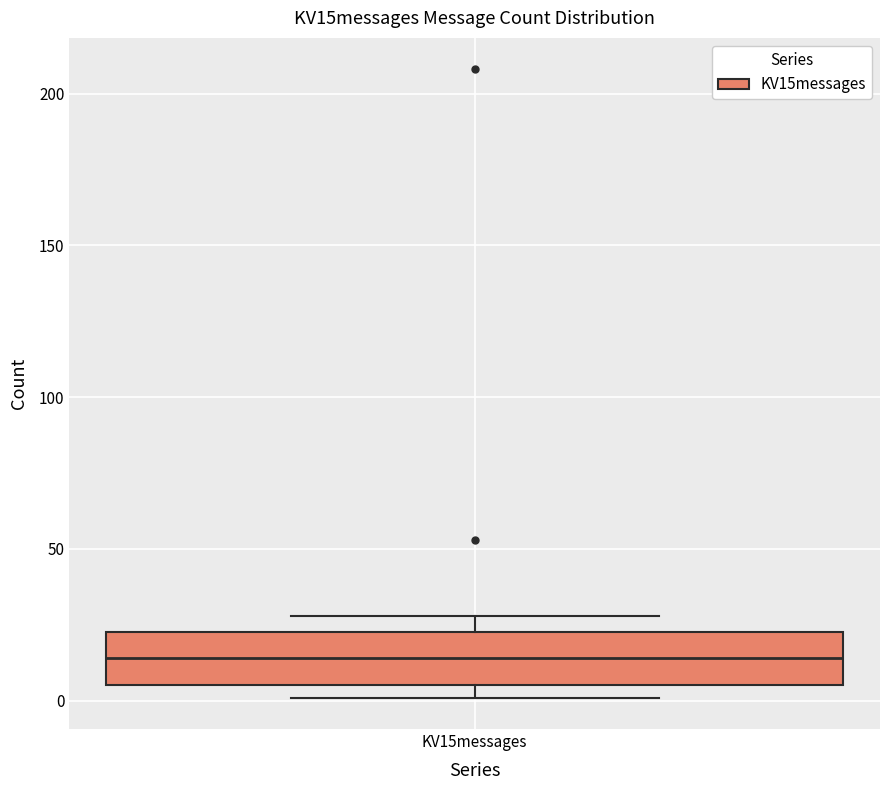

Read this box plot against the y-axis: the position of the median line, the range covered by the box, and the ends of both whiskers. The values are not printed on the chart, so give them approximately, as read against the axis.

median 15, box 5 to 25, whiskers 0 to 30